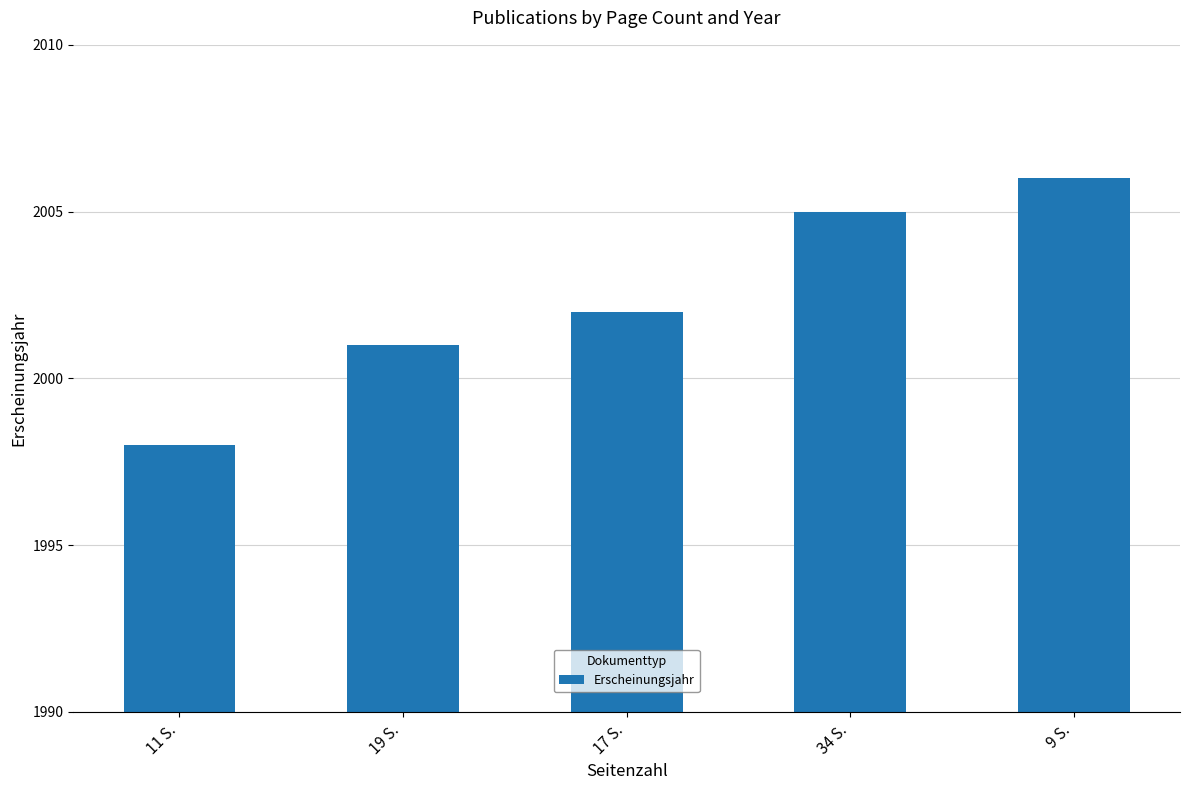

What is the sum of all values?

10012